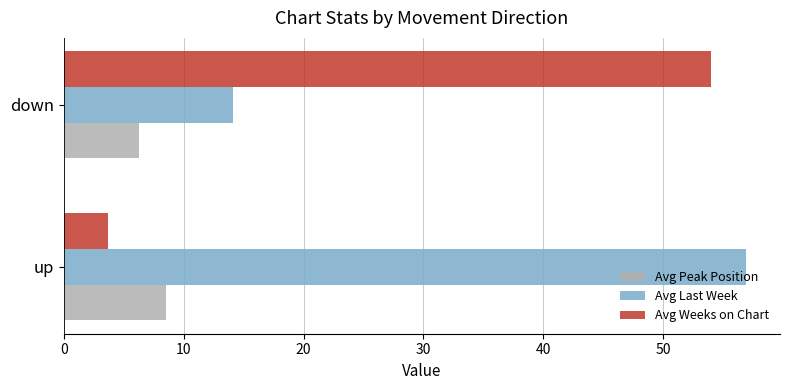

What is the minimum value for Avg Last Week?

14.1